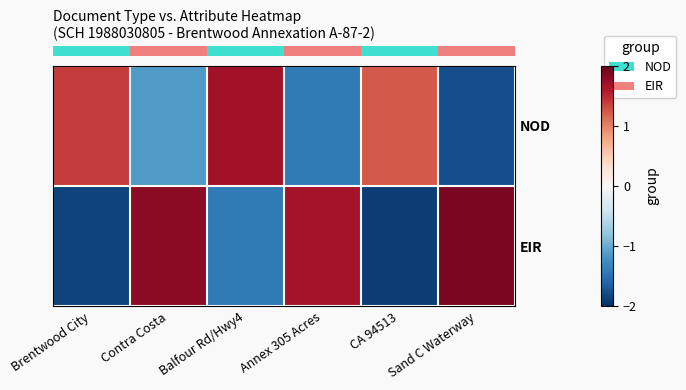

At how many categories does at least one series exceed 1?

6